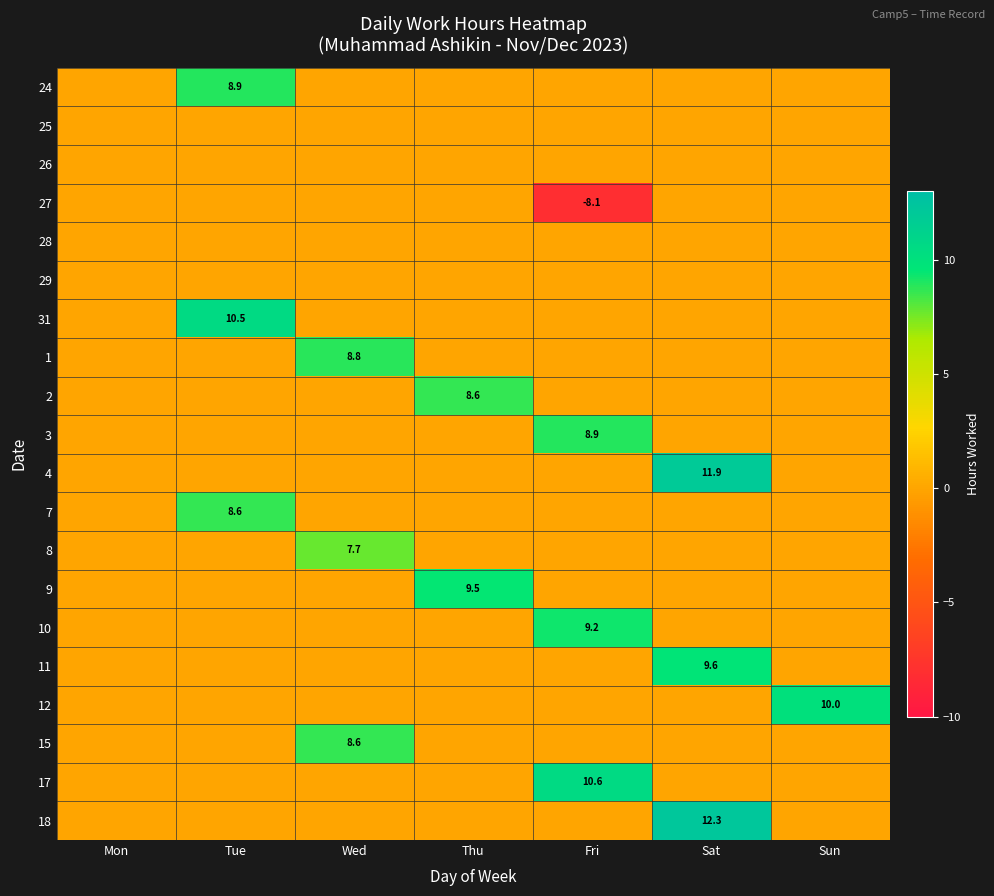

Is it true that 15 equals 8.6 at Wed?

True